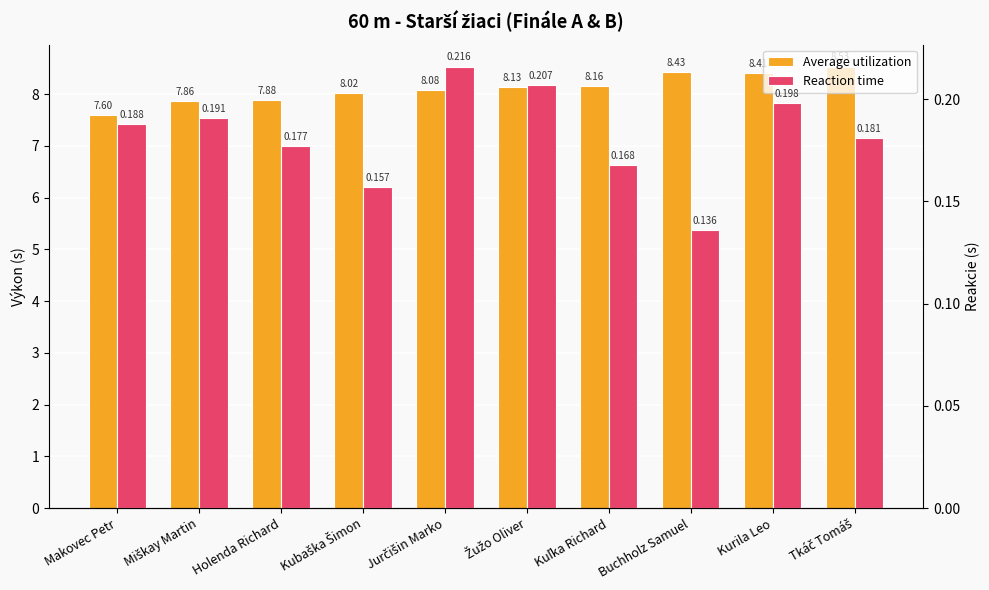

What is the sum of all Average utilization values?

81.1